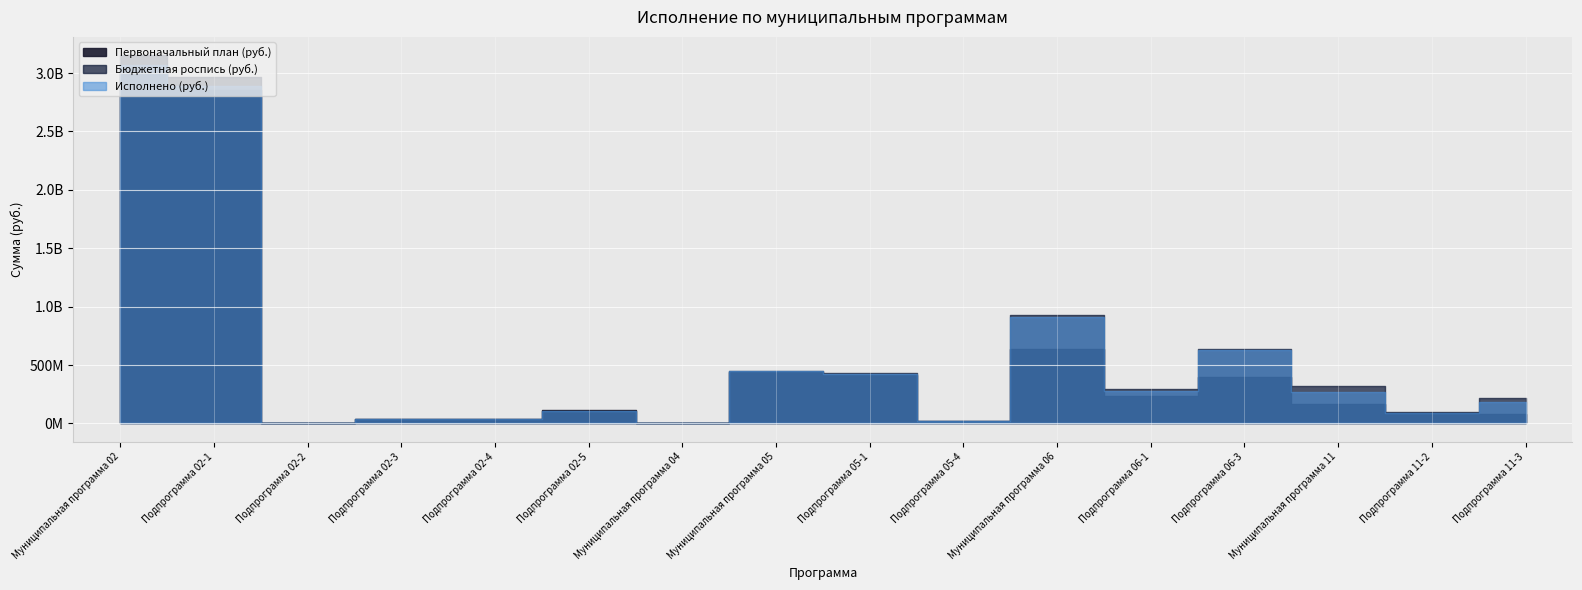

Is the value of Исполнено (руб.) at Муниципальная программа 11 greater than the value of Бюджетная роспись (руб.) at Муниципальная программа 05?

No